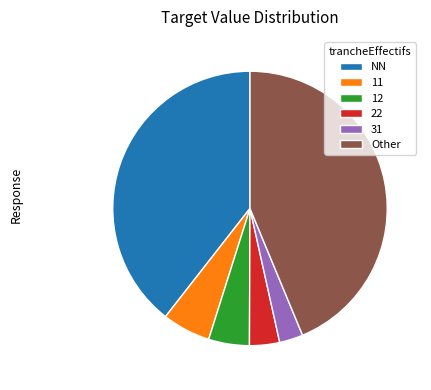

Between NN and Other, which is larger?

Other